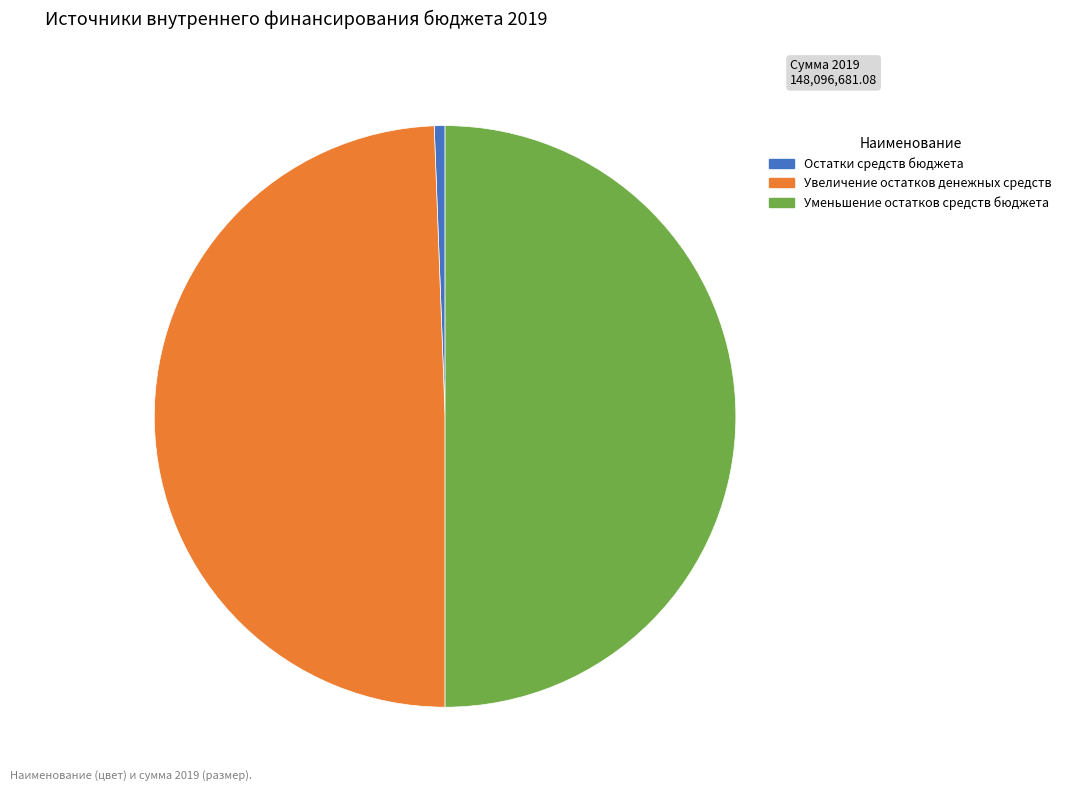

The Уменьшение остатков средств бюджета slice represents 50% of the pie. True or false?

True